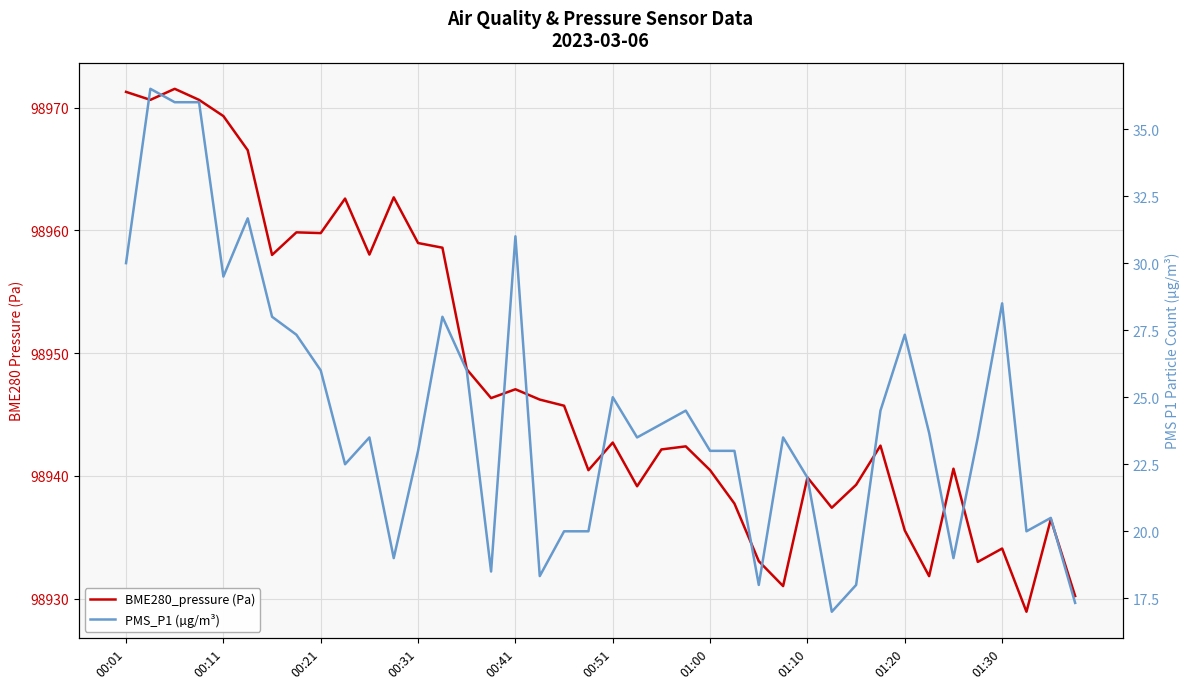

Reading left to right, transcribe all the data shown in this chart.

BME280_pressure (Pa): 98971.3	98970.6	98971.5	98970.6	98969.3	98966.5	98958.0	98959.8	98959.8	98962.6	98958.0	98962.7	98959.0	98958.6	98948.7	98946.3	98947.1	98946.2	98945.7	98940.5	98942.7	98939.2	98942.2	98942.4	98940.5	98937.8	98933.1	98931.0	98939.9	98937.4	98939.3	98942.5	98935.6	98931.8	98940.6	98933.0	98934.1	98928.9	98936.5	98930.2
PMS_P1 (µg/m³): 30.0	36.5	36.0	36.0	29.5	31.7	28.0	27.3	26.0	22.5	23.5	19.0	23.0	28.0	26.0	18.5	31.0	18.3	20.0	20.0	25.0	23.5	24.0	24.5	23.0	23.0	18.0	23.5	22.0	17.0	18.0	24.5	27.3	23.7	19.0	23.5	28.5	20.0	20.5	17.3